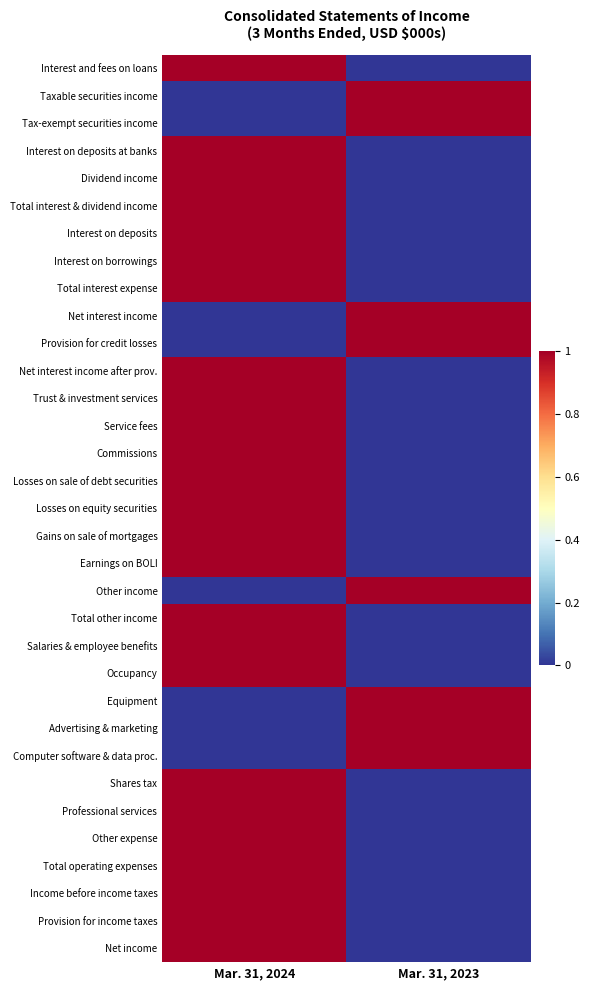

What is the greatest value displayed?

1